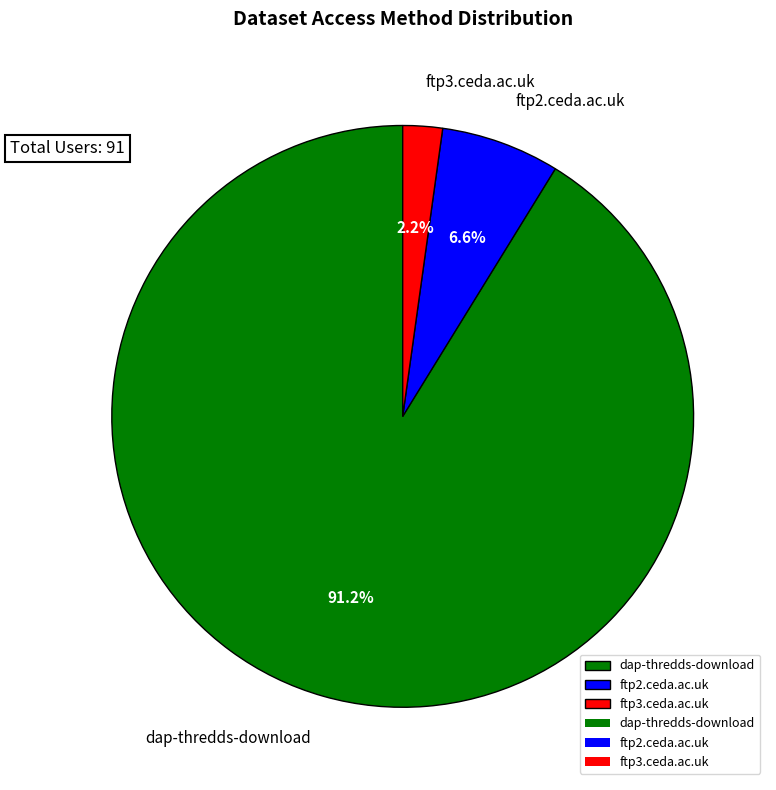

Between ftp2.ceda.ac.uk and ftp3.ceda.ac.uk, which is larger?

ftp2.ceda.ac.uk